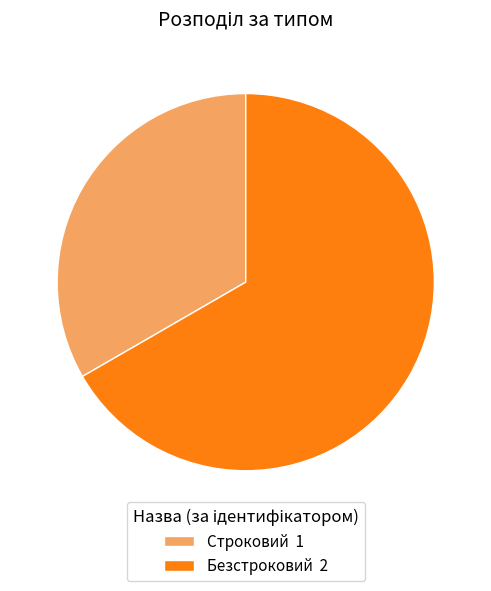

Is there a majority slice in this chart?

Yes